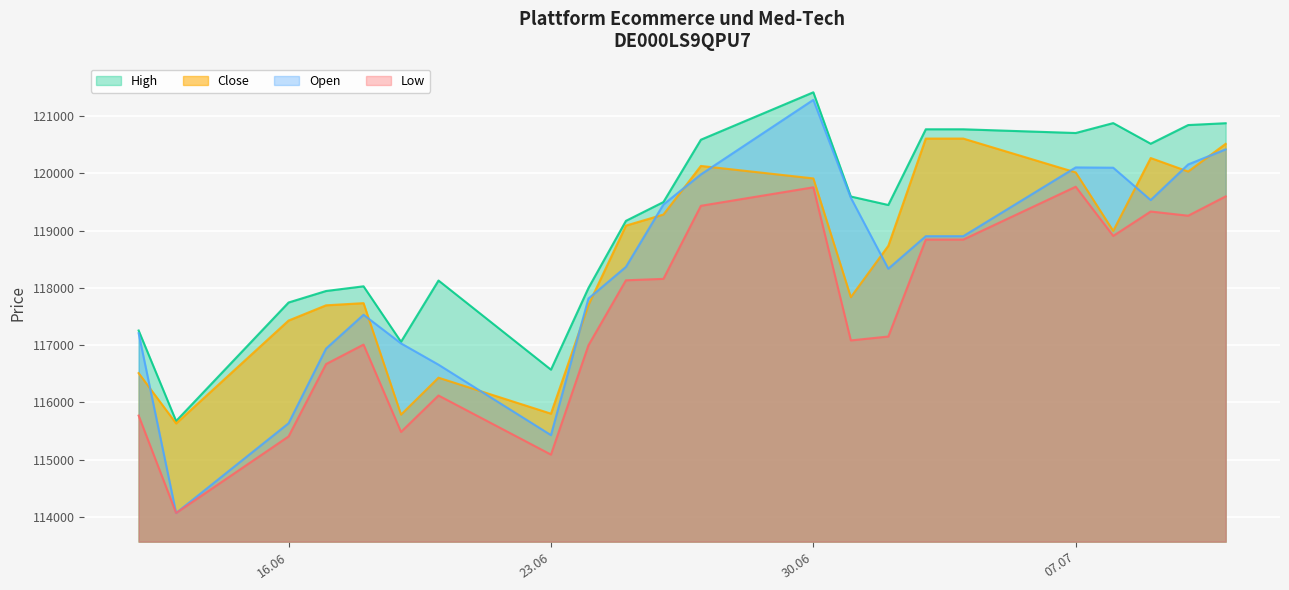

What is the difference between the second highest and second lowest values in the High series?

4306